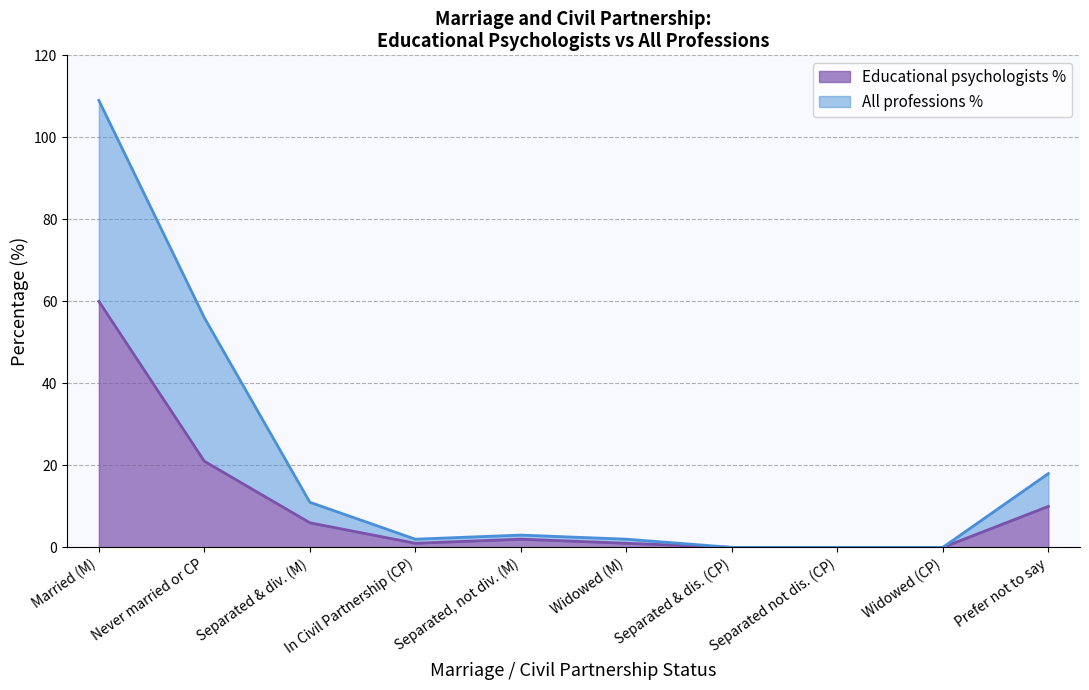

How many values in the All professions % series exceed 3?

4